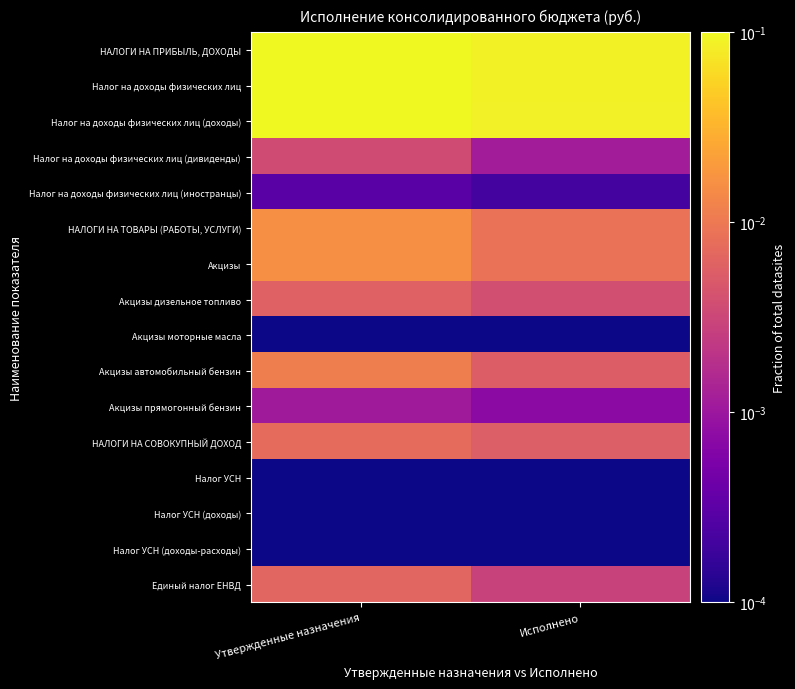

Reading left to right, what are all the values shown in this chart?

НАЛОГИ НА ПРИБЫЛЬ, ДОХОДЫ: Утвержденные назначения=0.1	Исполнено=0.1
Налог на доходы физических лиц: Утвержденные назначения=0.1	Исполнено=0.1
Налог на доходы физических лиц (доходы): Утвержденные назначения=0.1	Исполнено=0.1
Налог на доходы физических лиц (дивиденды): Утвержденные назначения=0.0	Исполнено=0.0
Налог на доходы физических лиц (иностранцы): Утвержденные назначения=0.0	Исполнено=0.0
НАЛОГИ НА ТОВАРЫ (РАБОТЫ, УСЛУГИ): Утвержденные назначения=0.0	Исполнено=0.0
Акцизы: Утвержденные назначения=0.0	Исполнено=0.0
Акцизы дизельное топливо: Утвержденные назначения=0.0	Исполнено=0.0
Акцизы моторные масла: Утвержденные назначения=0.0	Исполнено=0.0
Акцизы автомобильный бензин: Утвержденные назначения=0.0	Исполнено=0.0
Акцизы прямогонный бензин: Утвержденные назначения=0.0	Исполнено=0.0
НАЛОГИ НА СОВОКУПНЫЙ ДОХОД: Утвержденные назначения=0.0	Исполнено=0.0
Налог УСН: Утвержденные назначения=0.0	Исполнено=0.0
Налог УСН (доходы): Утвержденные назначения=0.0	Исполнено=0.0
Налог УСН (доходы-расходы): Утвержденные назначения=0.0	Исполнено=0.0
Единый налог ЕНВД: Утвержденные назначения=0.0	Исполнено=0.0